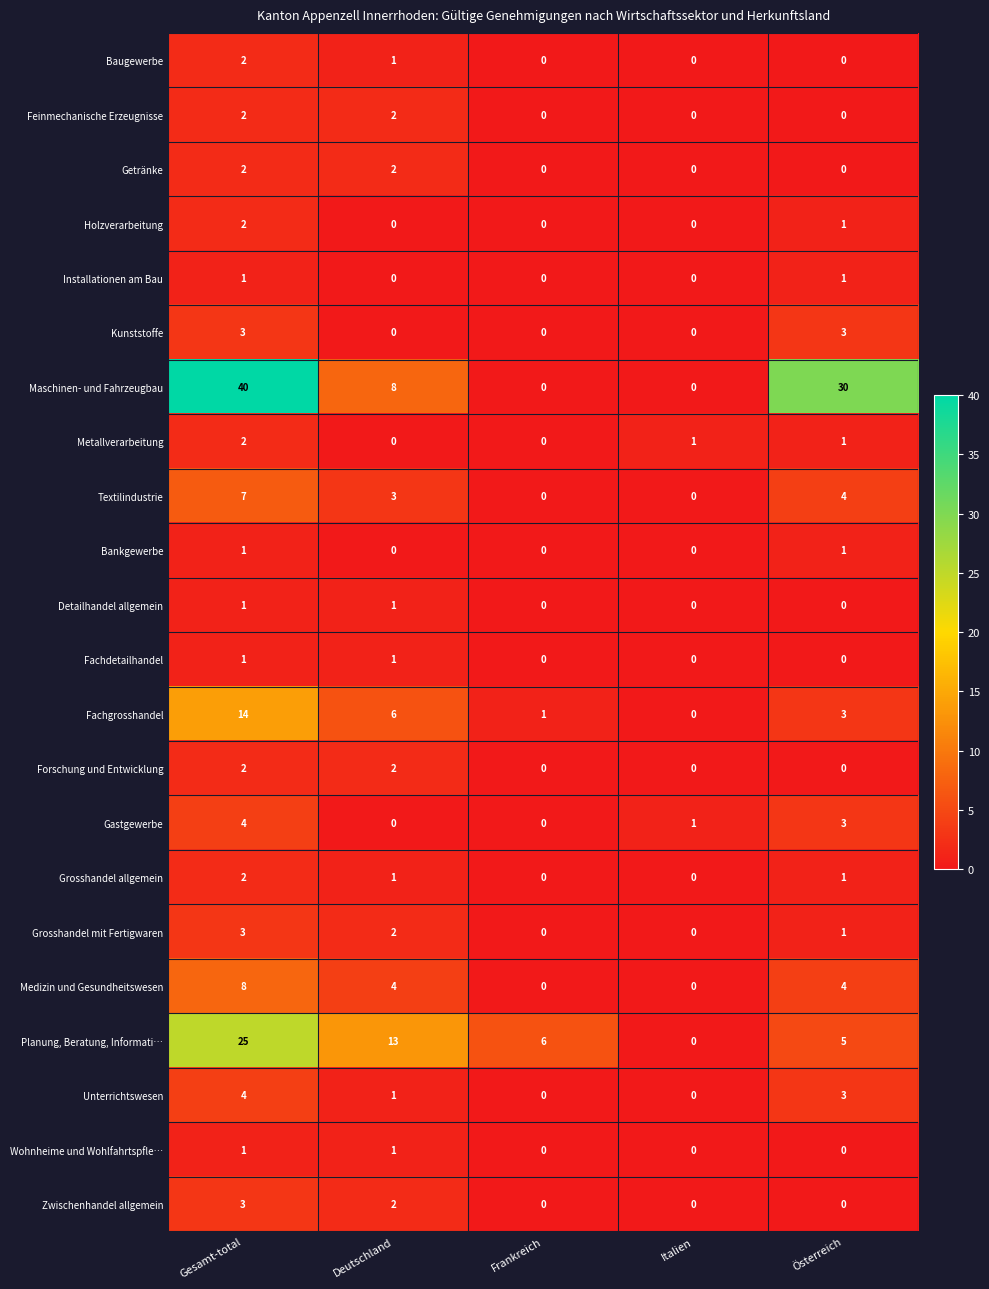

What is the difference between the second highest and second lowest values in the Gastgewerbe series?

3